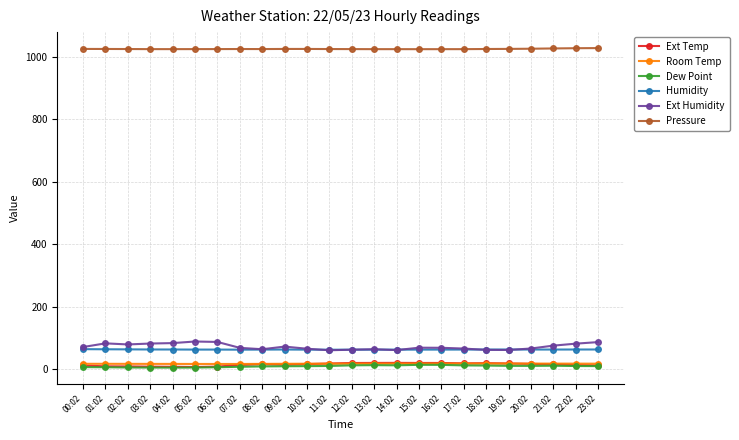

Which series has the largest total across all categories?

Pressure